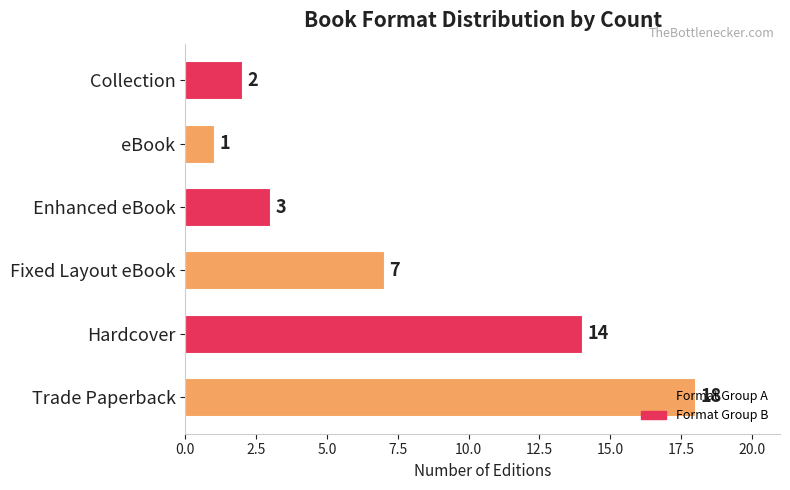

What is the minimum value shown in the chart?

1